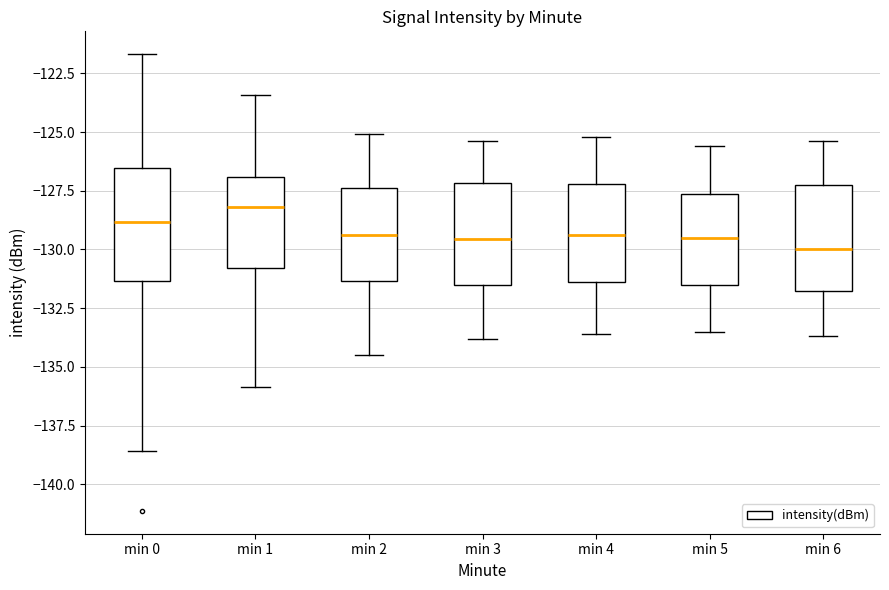

Where is the upper edge of the box for min 1 on the y-axis? The values are not printed on the chart, so give them approximately, as read against the axis.

-127.0